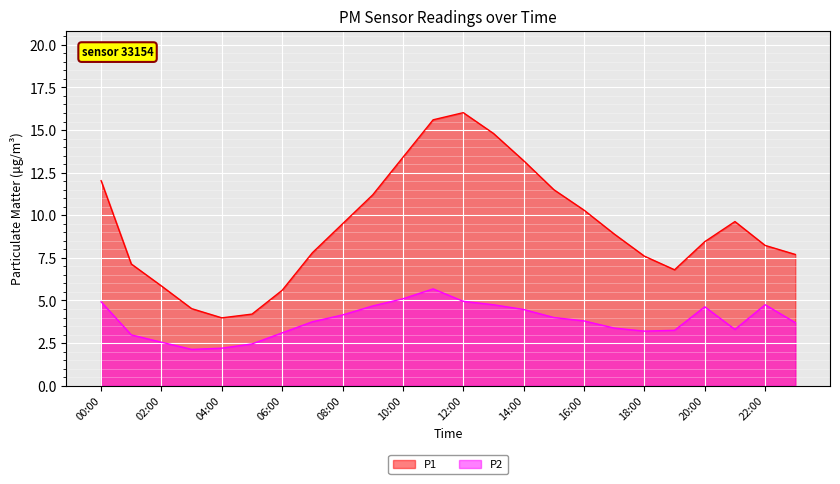

In P1, how many points are lower than both neighbors (excluding endpoints)?

2